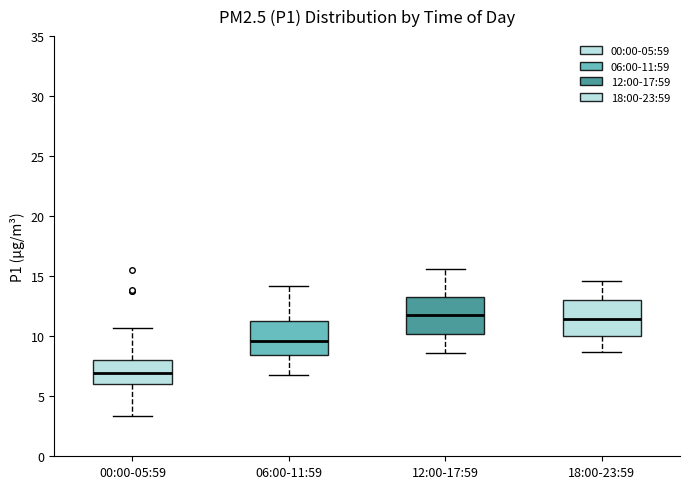

Reading left to right, transcribe this box plot: for each box, give where its median line is, the range the box spans, and where its two whiskers end, as read against the y-axis. The values are not printed on the chart, so give them approximately, as read against the axis.

00:00-05:59: median 7.0, box 6.0 to 8.0, whiskers 3.5 to 10.5
06:00-11:59: median 9.5, box 8.5 to 11.5, whiskers 7.0 to 14.0
12:00-17:59: median 12.0, box 10.0 to 13.5, whiskers 8.5 to 15.5
18:00-23:59: median 11.5, box 10.0 to 13.0, whiskers 8.5 to 14.5